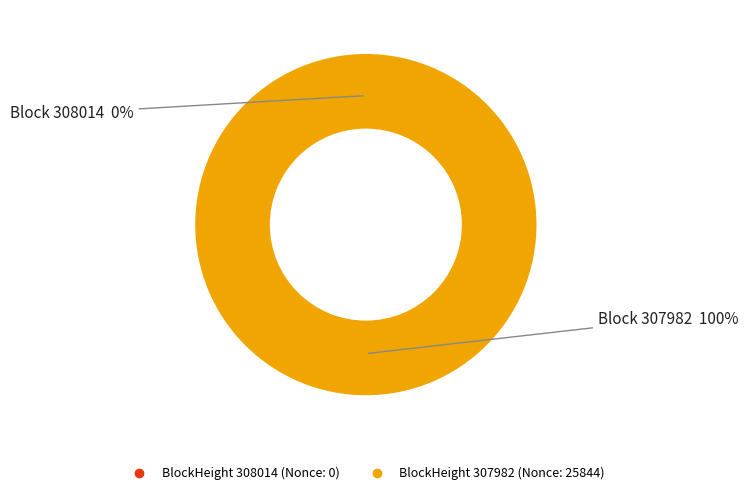

To the nearest percent, what is the average slice percentage?

50%